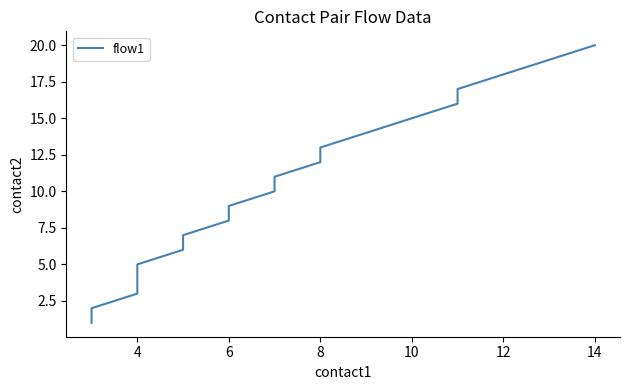

Is this an area chart (filled region under the line)?

No